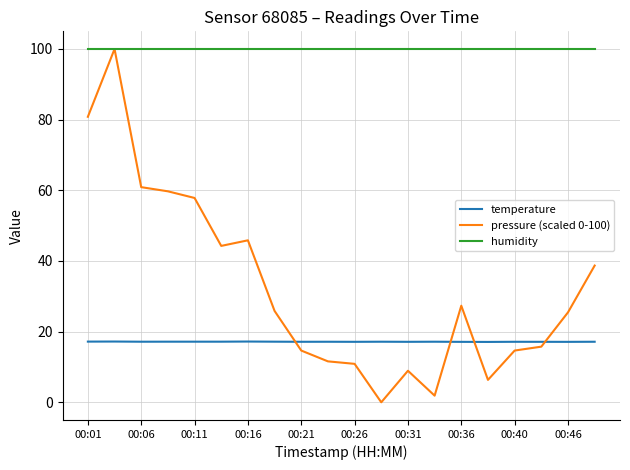

True or false: humidity and temperature intersect in this chart.

False